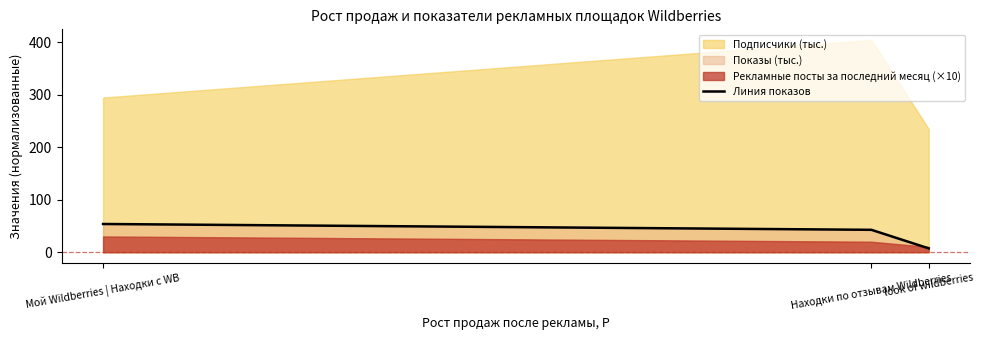

The value at Находки по отзывам Wildberries is 25.0. True or false?

False